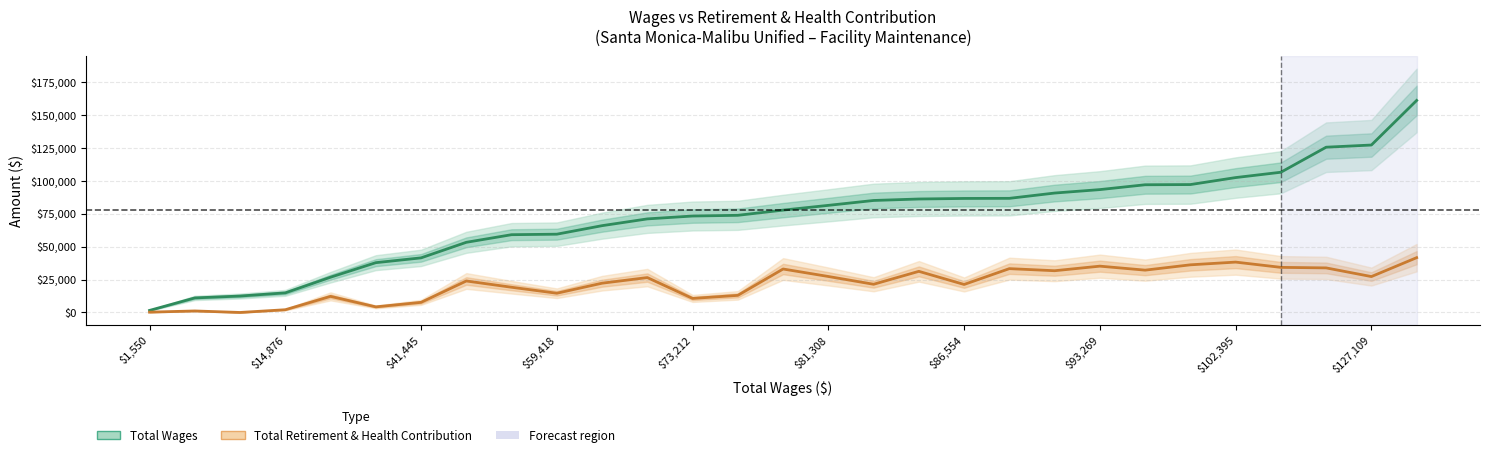

True or false: Total Retirement & Health Contribution and Total Wages intersect in this chart.

False